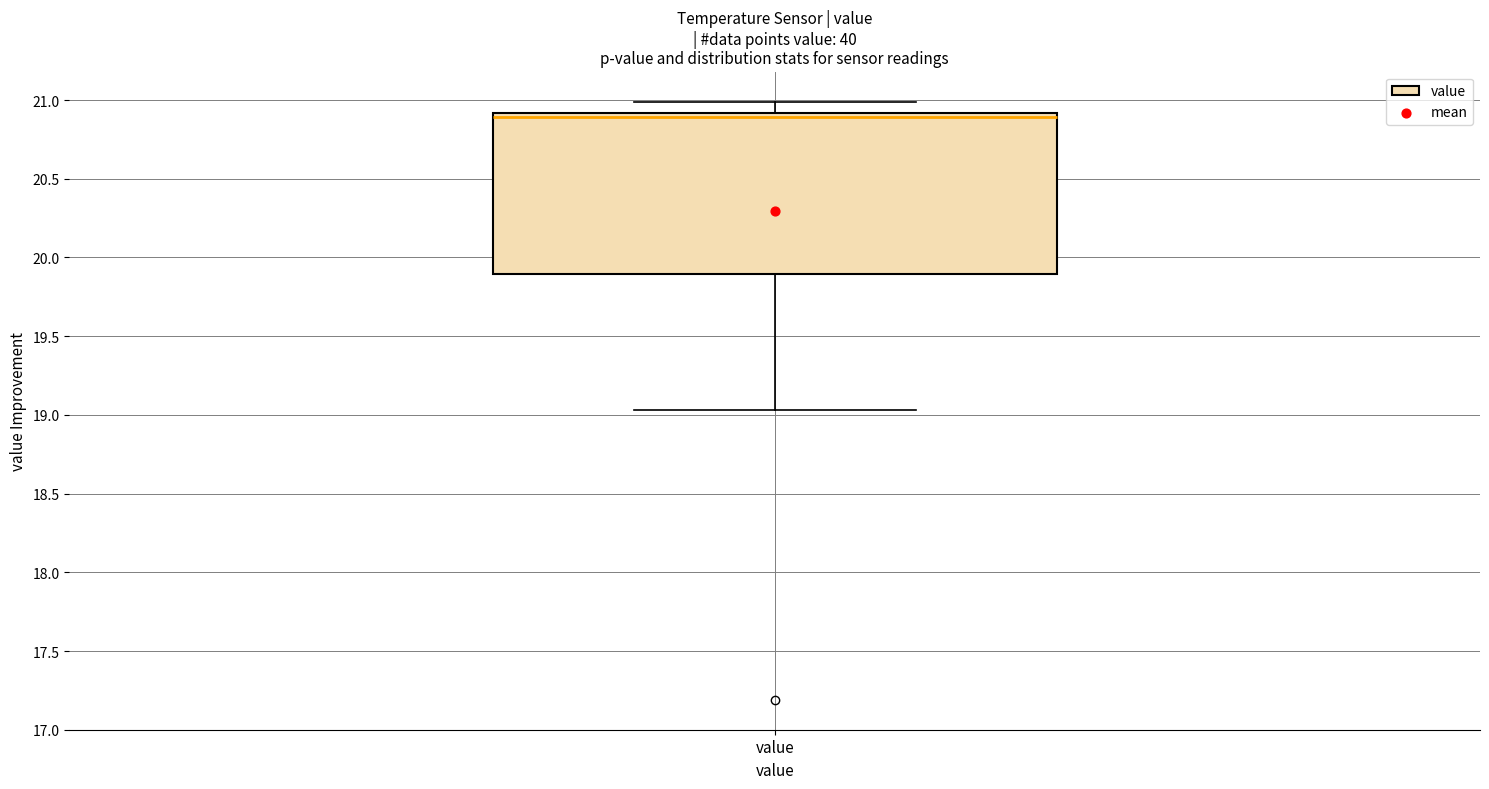

Read this box plot against the y-axis: the position of the median line, the range covered by the box, and the ends of both whiskers. The values are not printed on the chart, so give them approximately, as read against the axis.

median 20.90 (just below the box's upper edge), box 19.90 to 20.90, whiskers 19.05 to 21.00